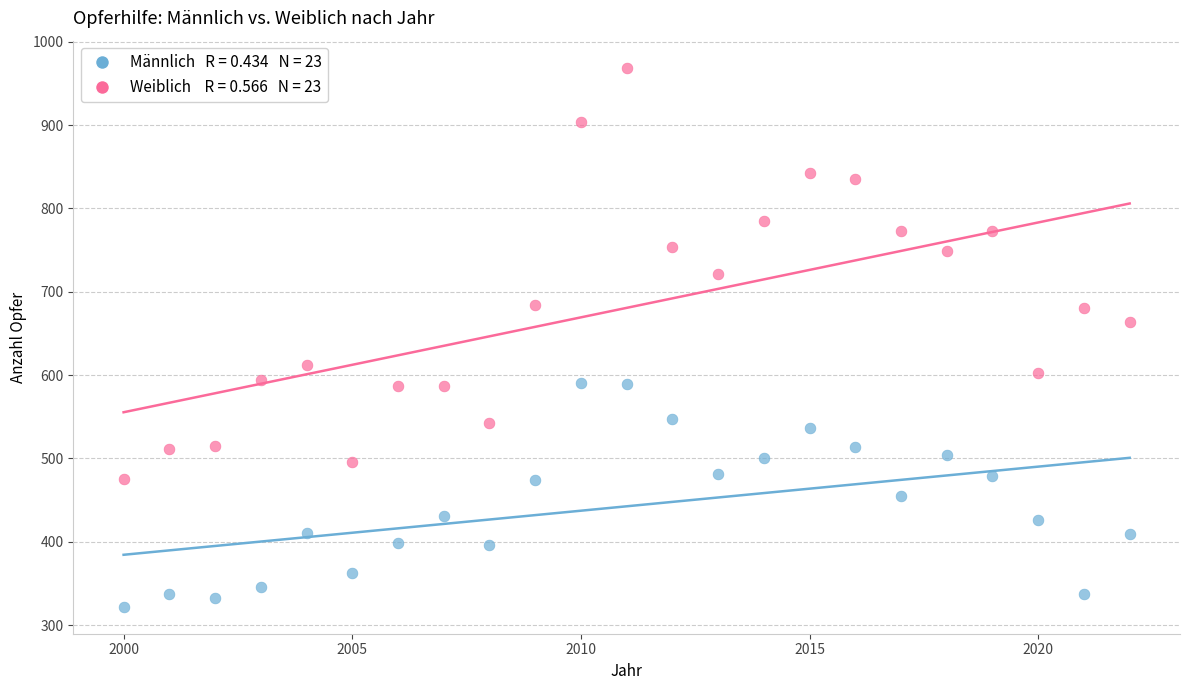

Across all series, what Y value is closest to 645?

664